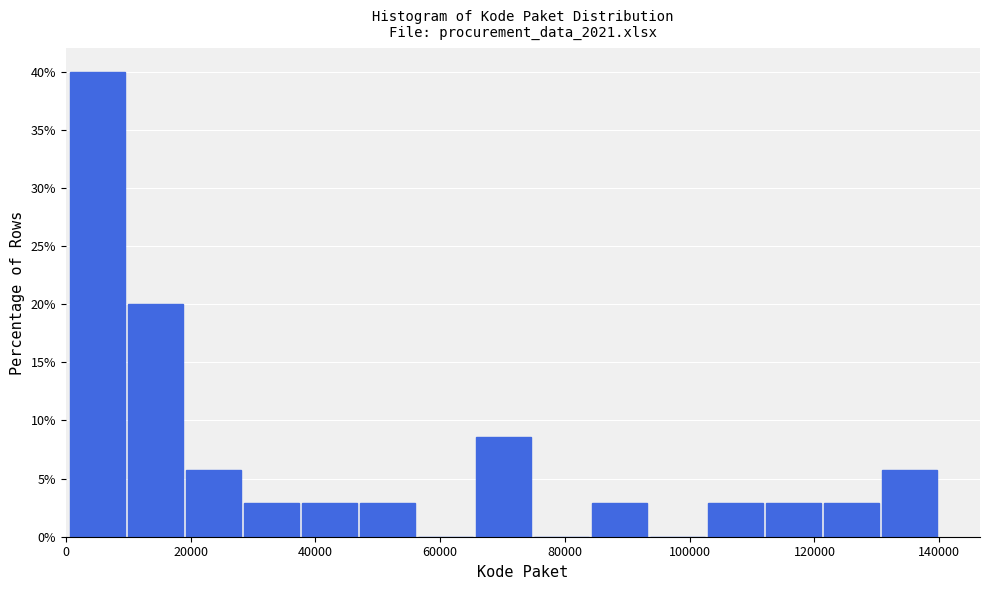

Which range on the x-axis has the tallest bar?

0 to 10000